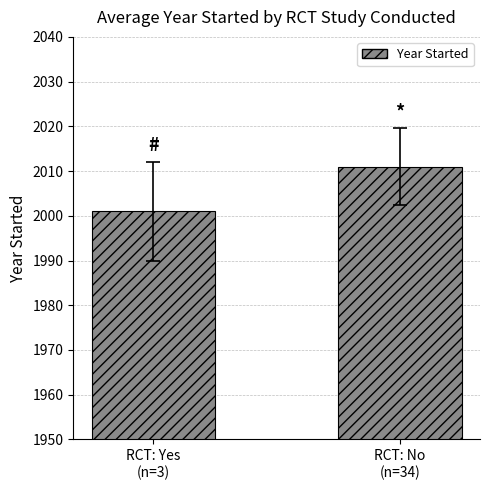

List the labels in order of value, smallest first.

RCT: Yes
(n=3), RCT: No
(n=34)